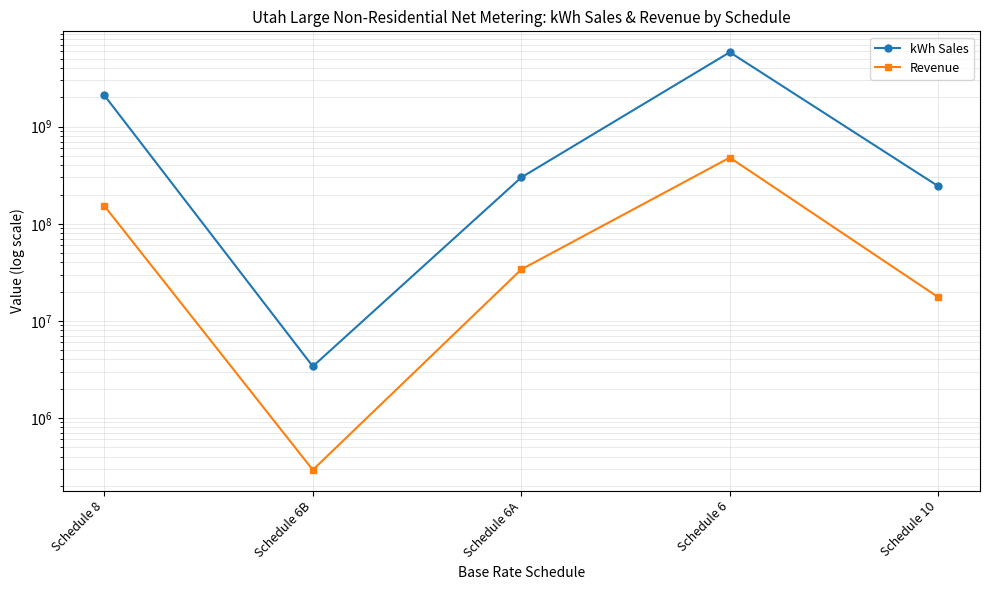

What is the maximum value shown in the chart?

5851649920.0